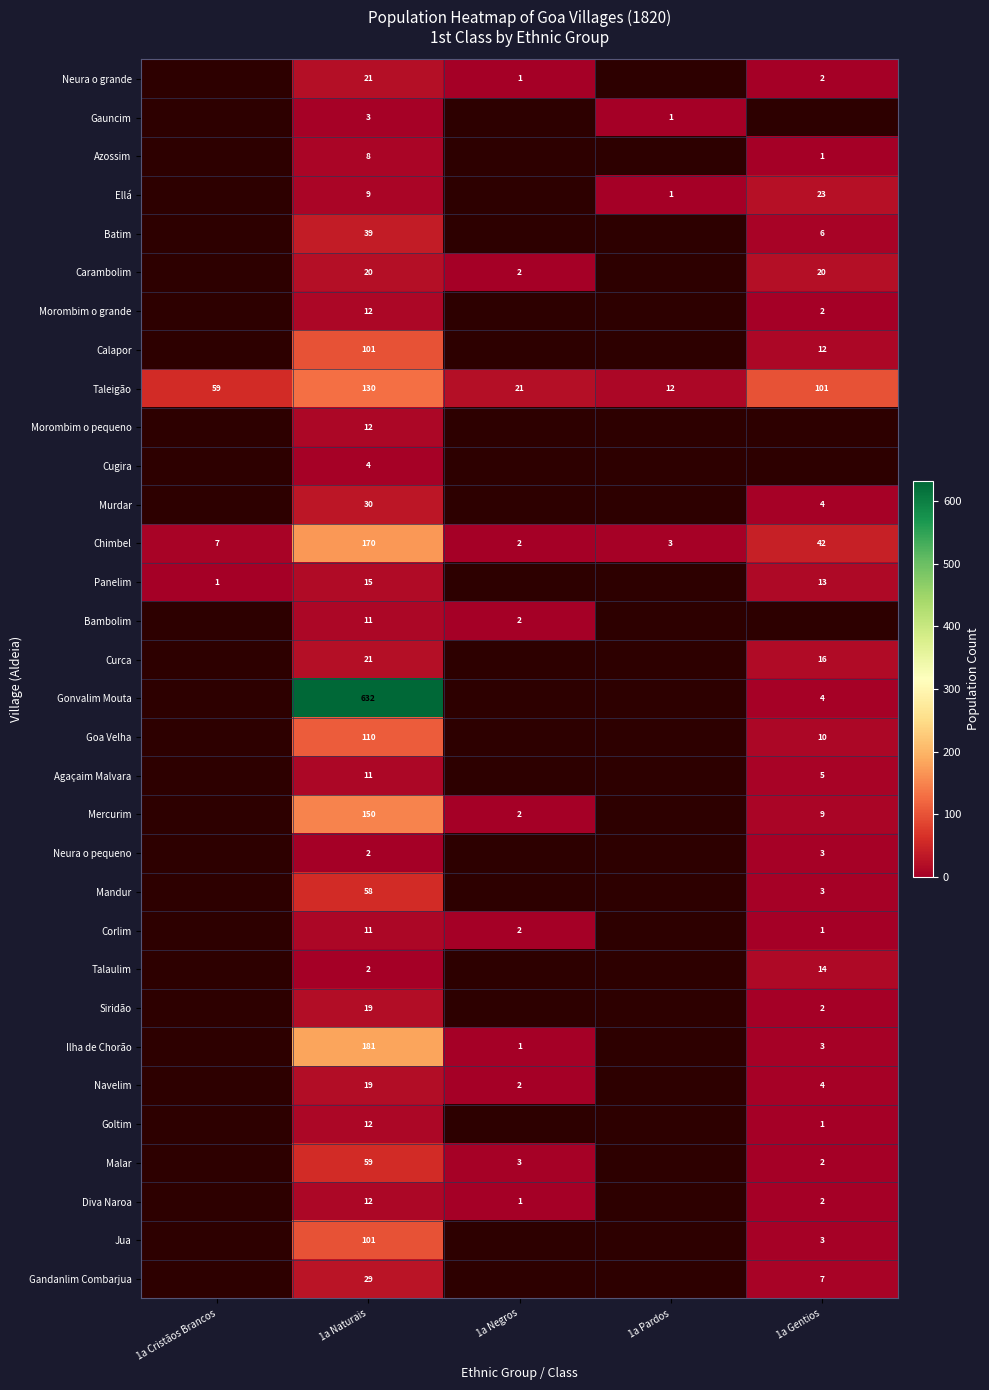

The Bambolim series shows 11 at 1a Naturais. True or false?

True